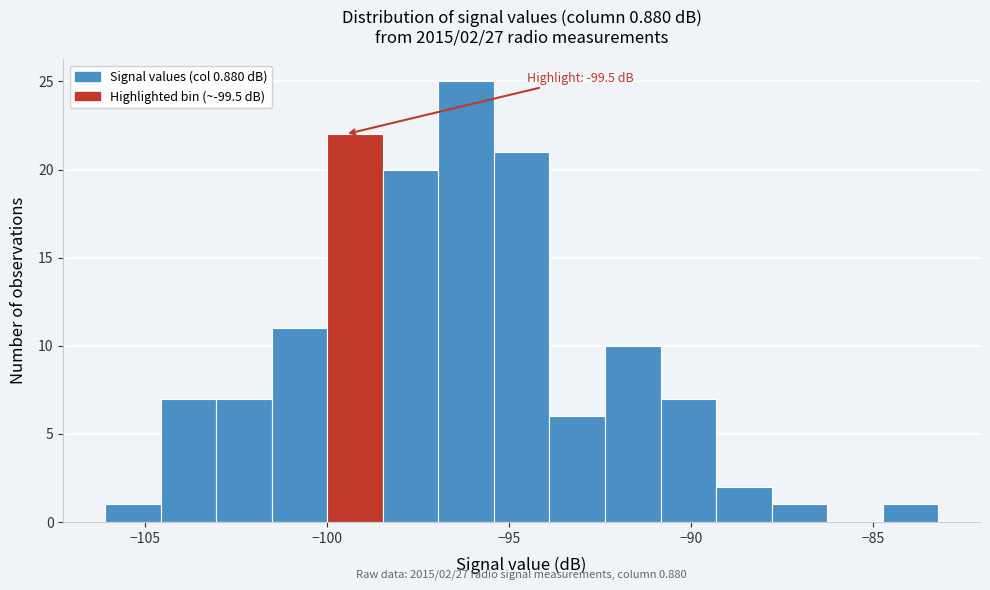

Read against the x-axis, roughly where is the centre of the tallest bar?

-96.0